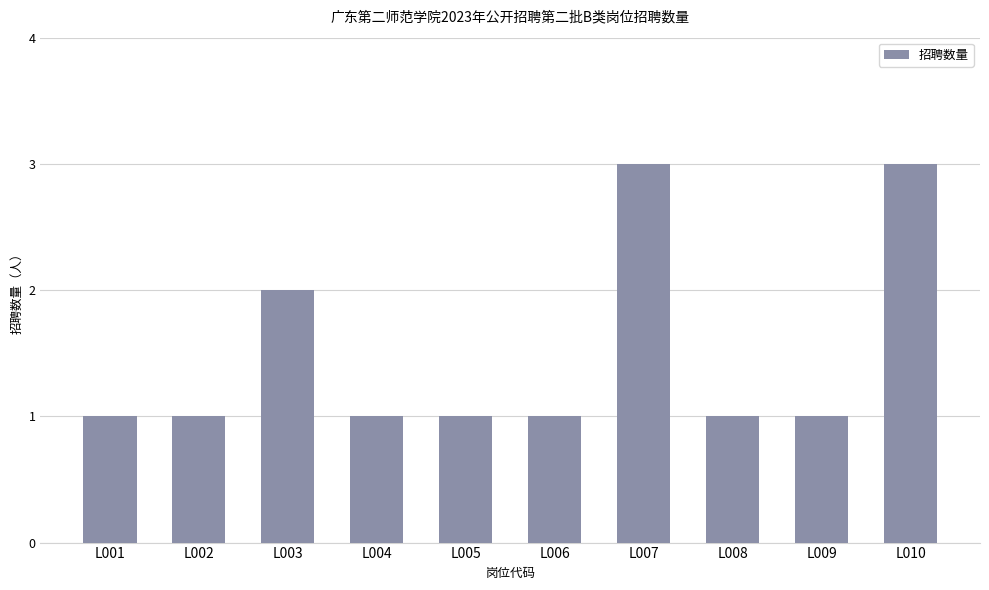

What is the difference between the maximum and minimum values?

2